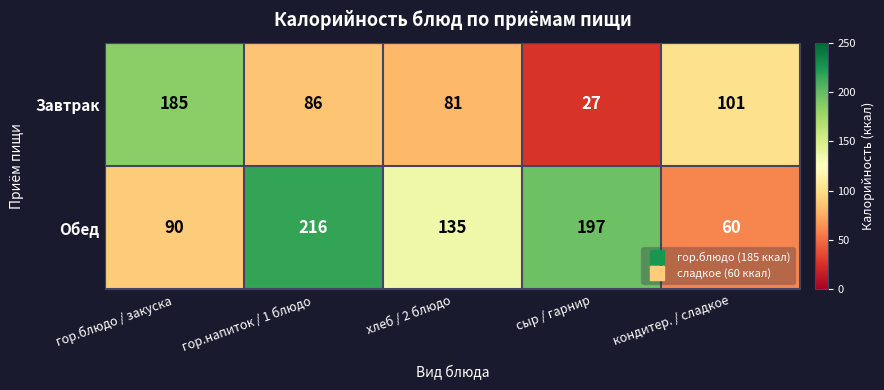

Rank the series by their average value, from highest to lowest.

Обед, Завтрак